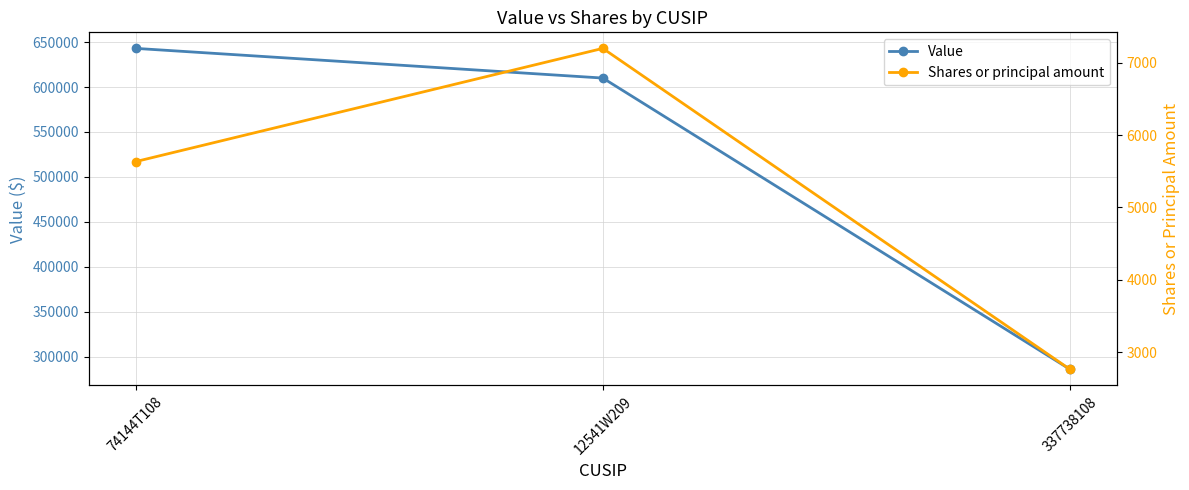

What are all the series names shown in the legend?

Value, Shares or principal amount